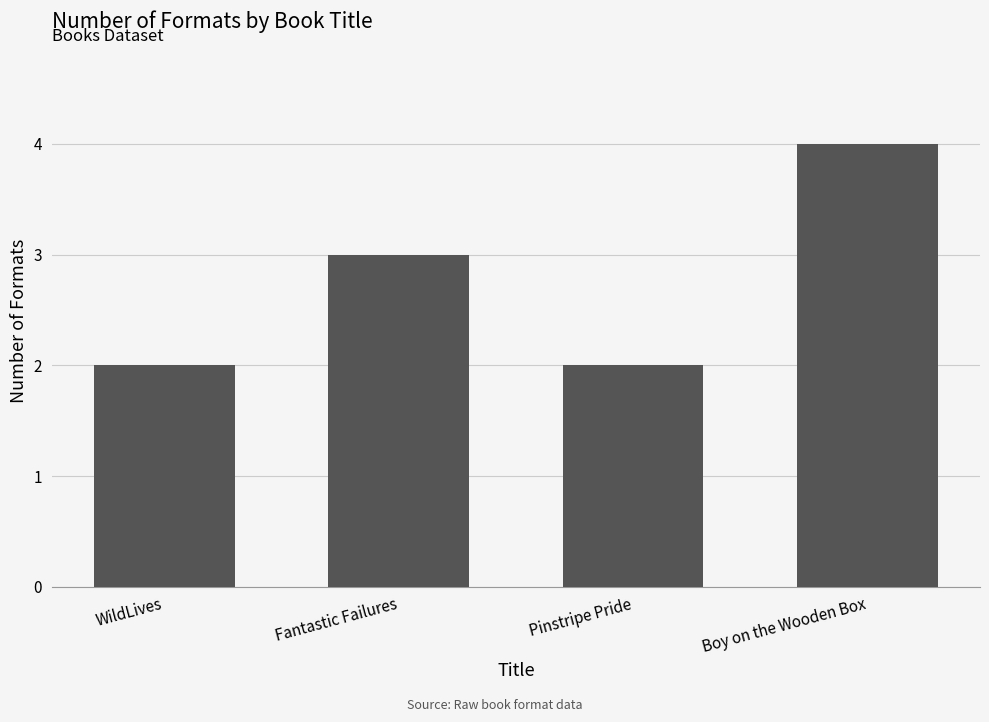

Approximately how many times larger is the value at WildLives compared to Pinstripe Pride?

1.0